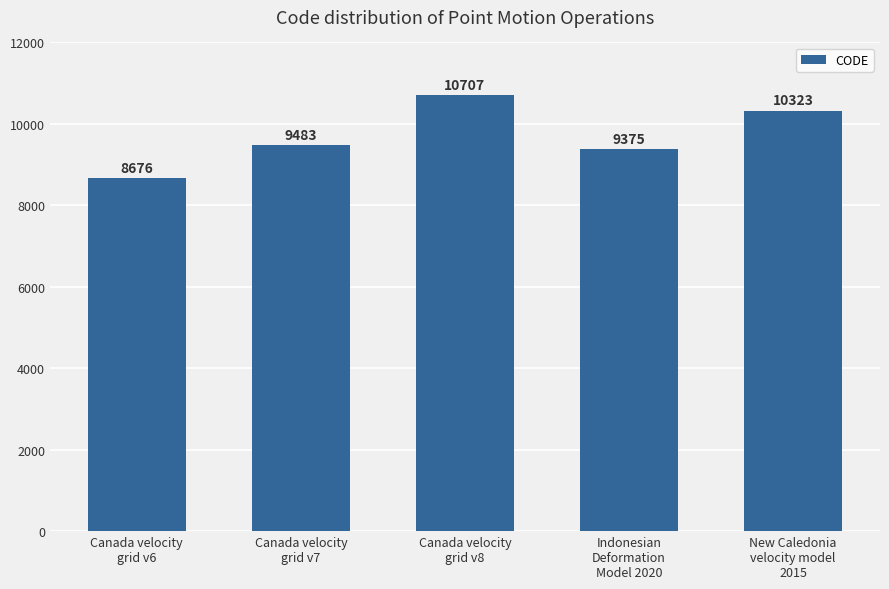

What is the label of the 1st bar from the left?

Canada velocity
grid v6